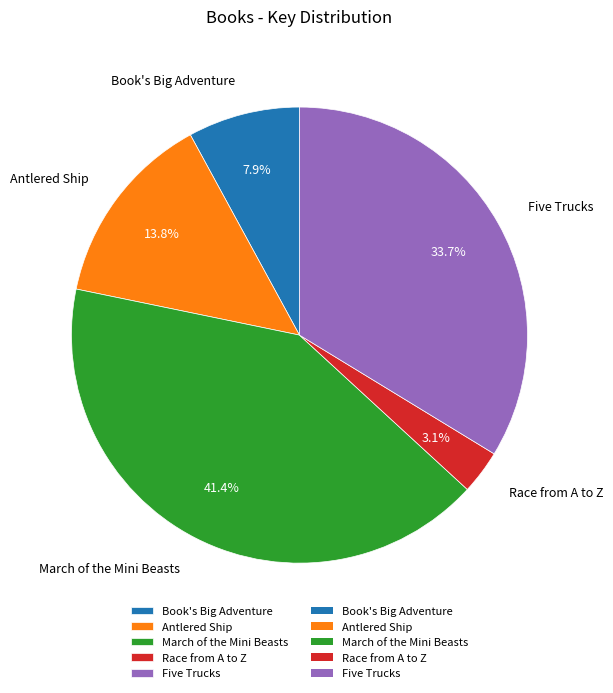

True or false: Book's Big Adventure accounts for 8% of the total.

True